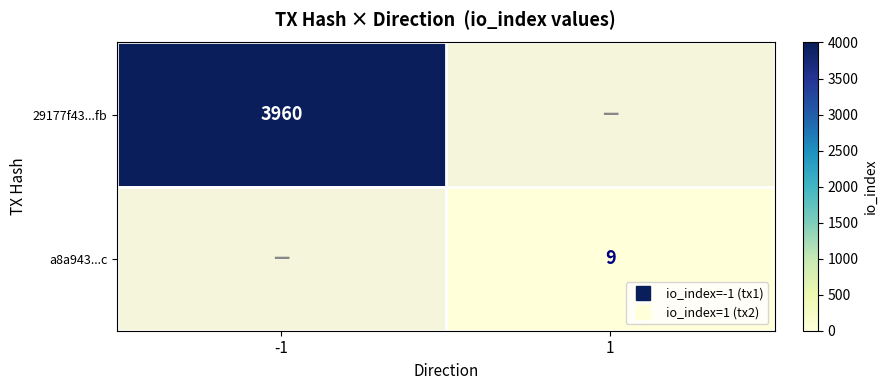

The value of 29177f43...fb at -1 is 2193.1. True or false?

False